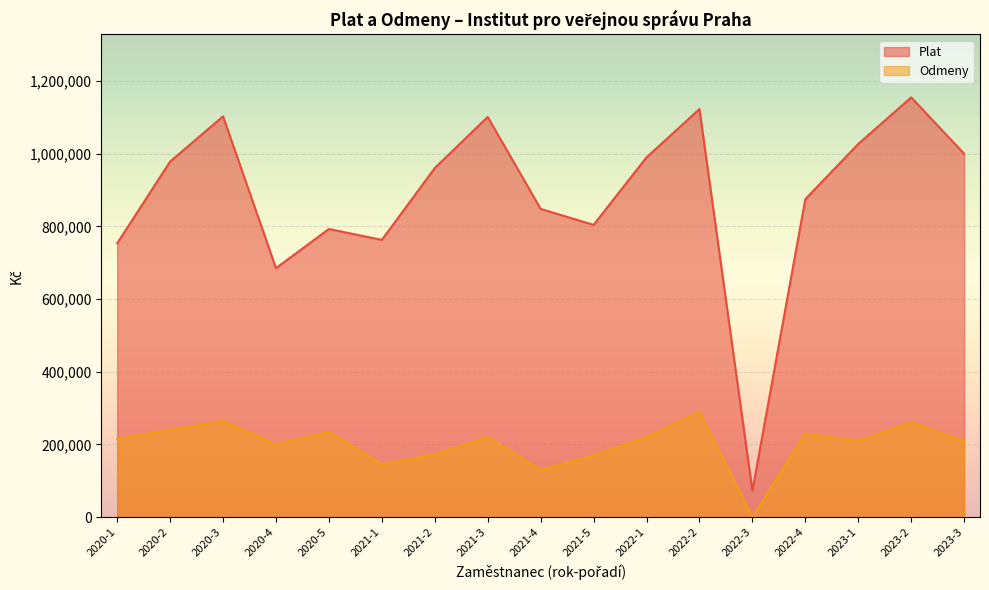

Rank the series at 2023-2 from lowest to highest value.

Odmeny, Plat